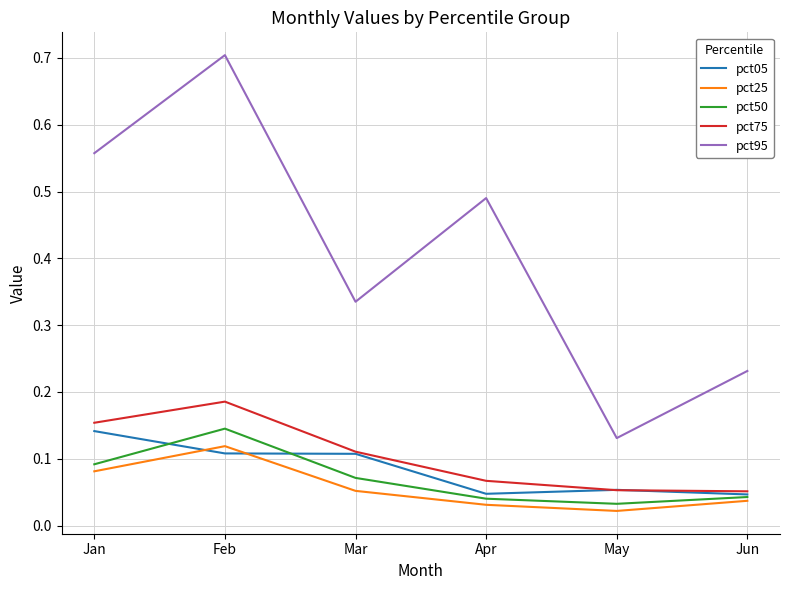

At how many categories does at least one series exceed 0?

6